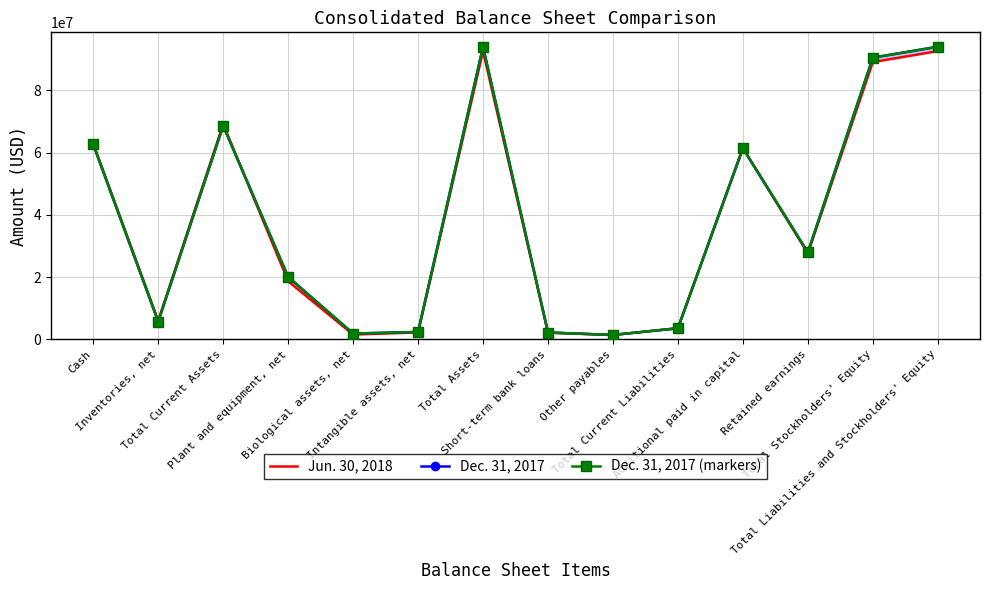

Which series changed the most between Cash and Total Assets?

Dec. 31, 2017